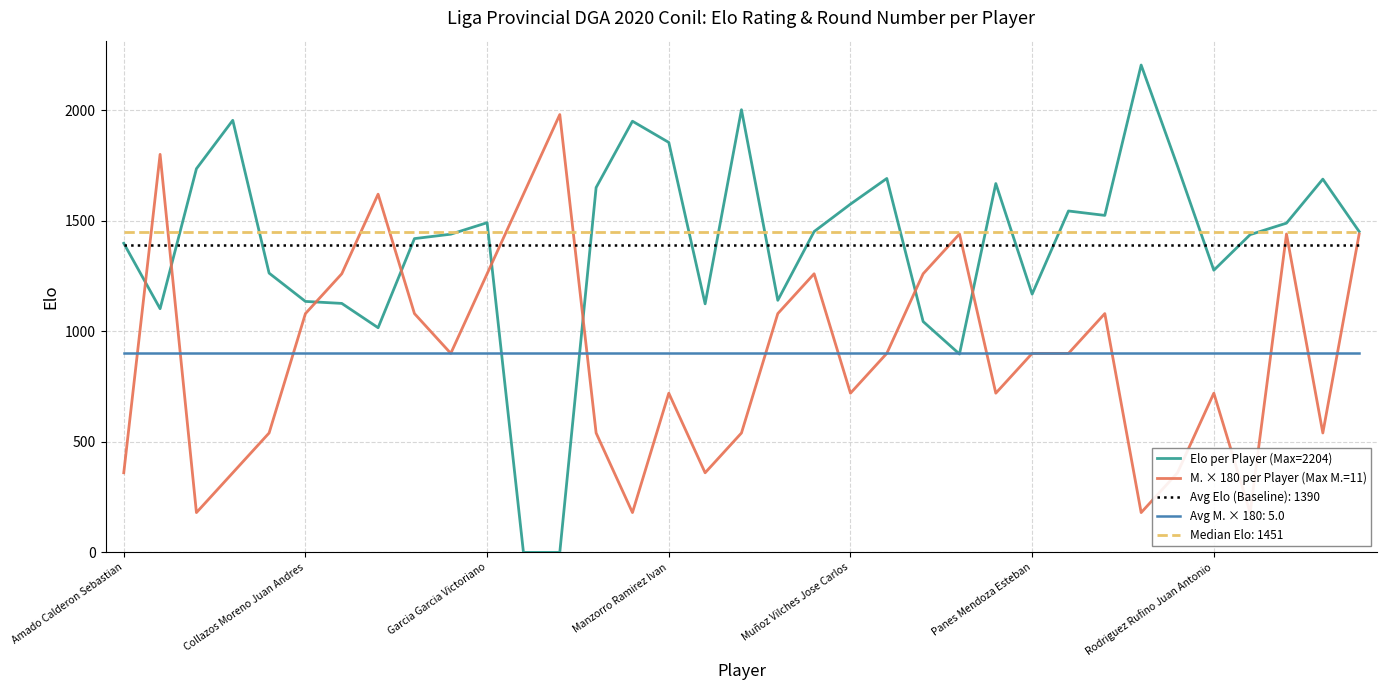

How many data points in M. × 180 per Player (Max M.=11) are above 900?

15